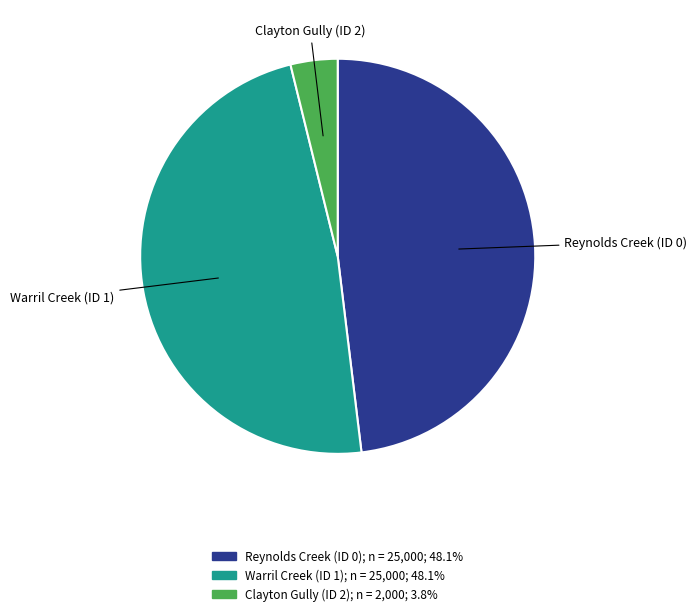

Is there a majority slice in this chart?

No